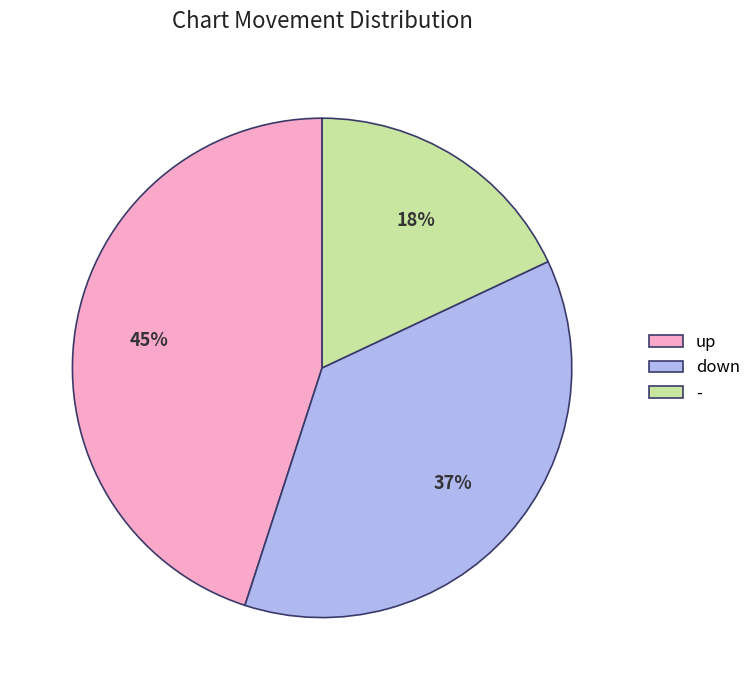

Does - represent more than half of the total?

No